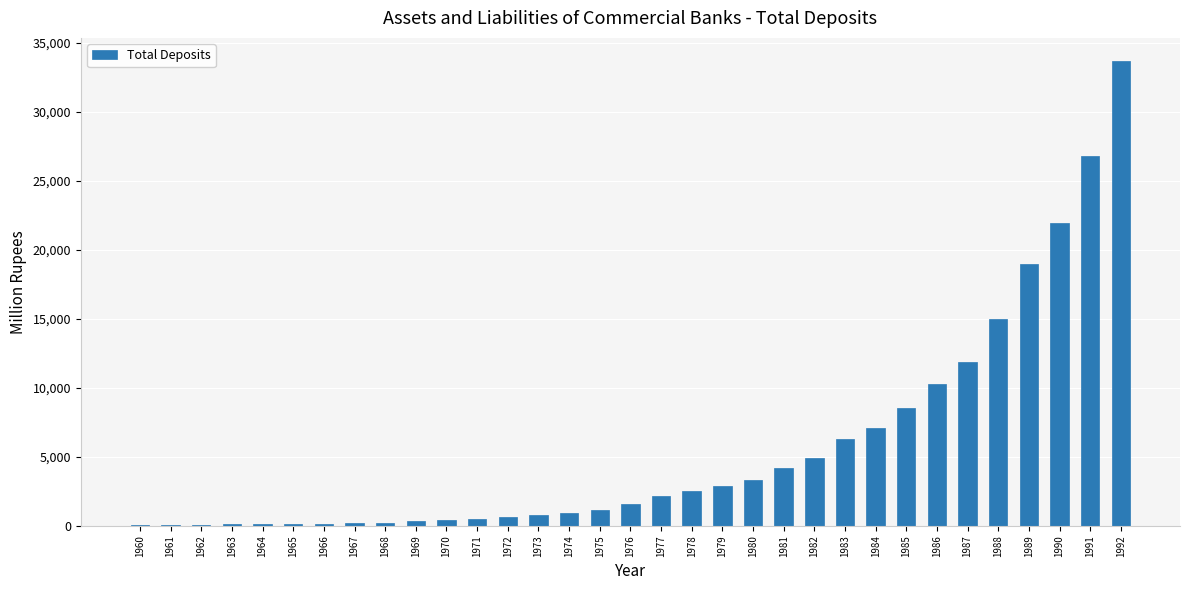

How many distinct data groups are displayed?

1